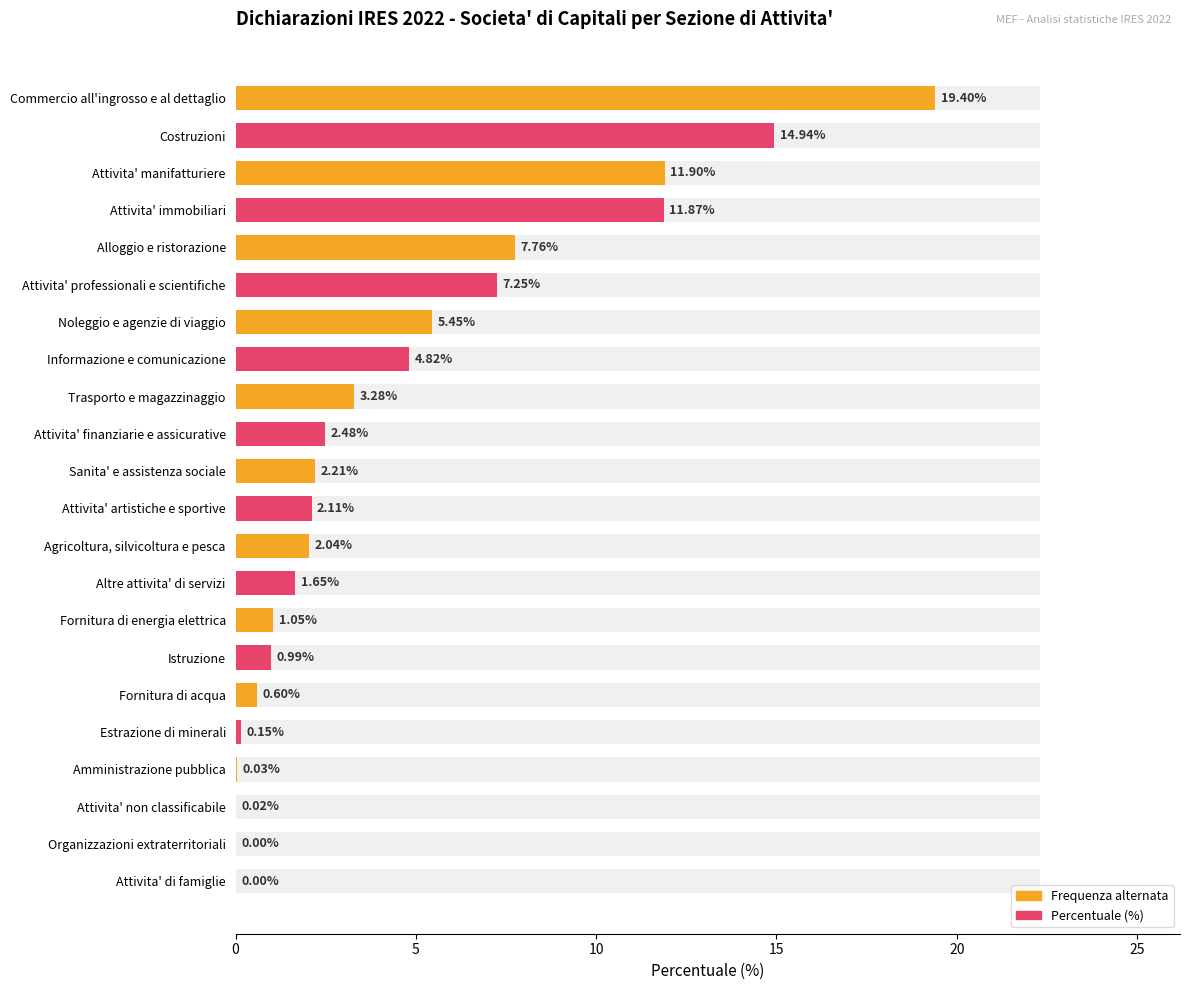

True or false: the data shows 10.9 at Commercio all'ingrosso e al dettaglio.

False